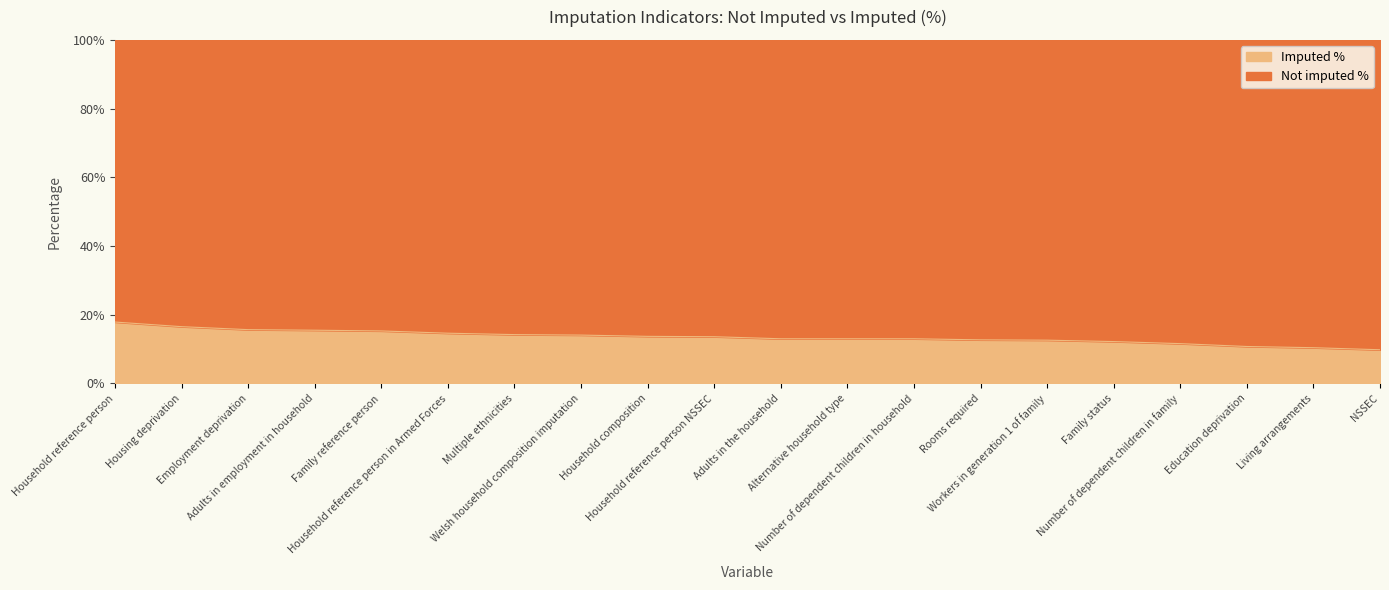

Approximately how many times larger is the value at Education deprivation compared to NSSEC?

1.1